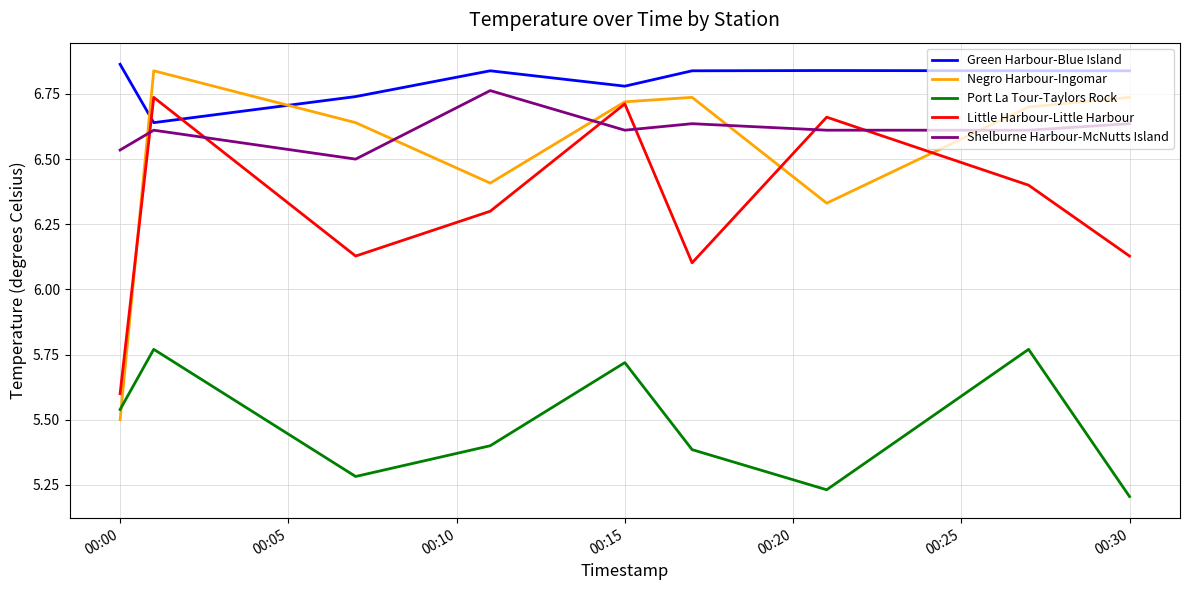

True or false: Port La Tour-Taylors Rock and Green Harbour-Blue Island cross at least once.

False